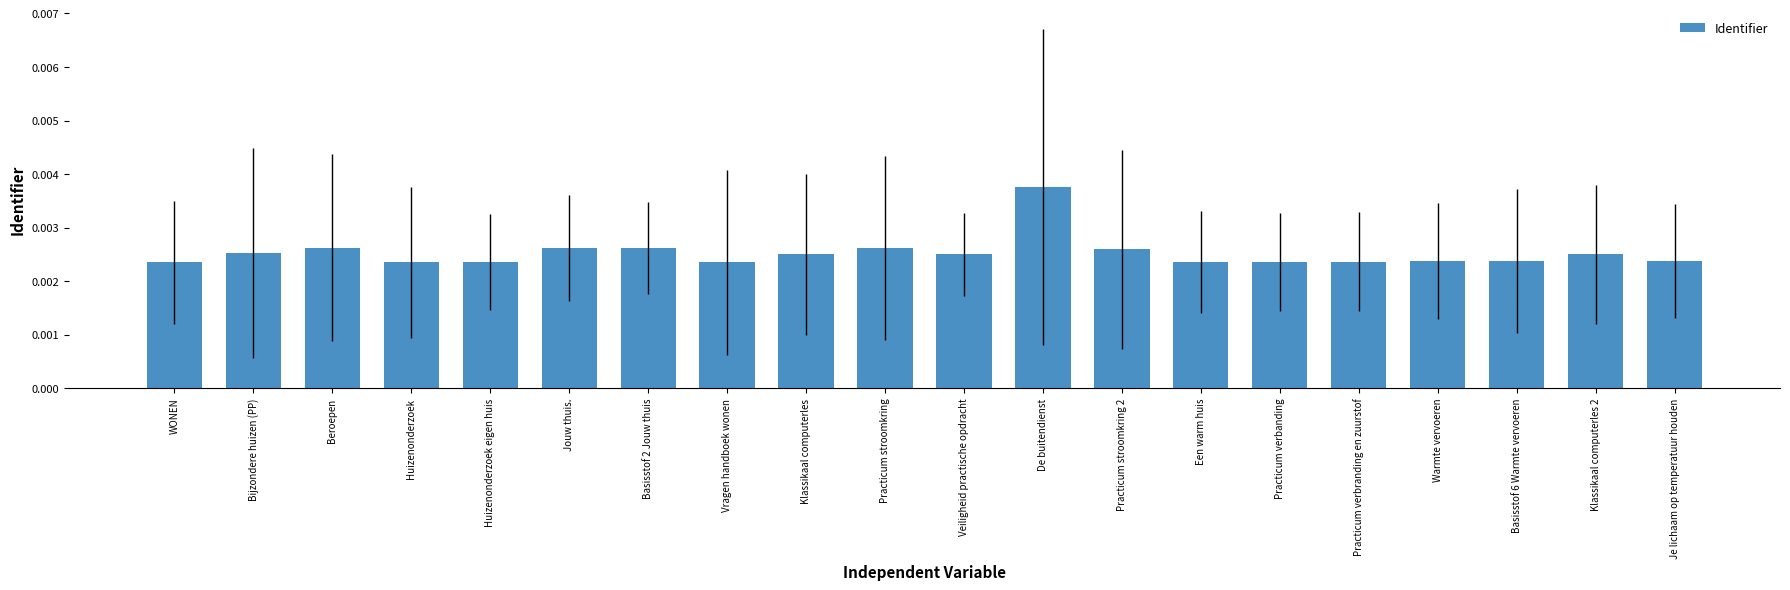

At which category does the chart reach its peak across all series?

De buitendienst